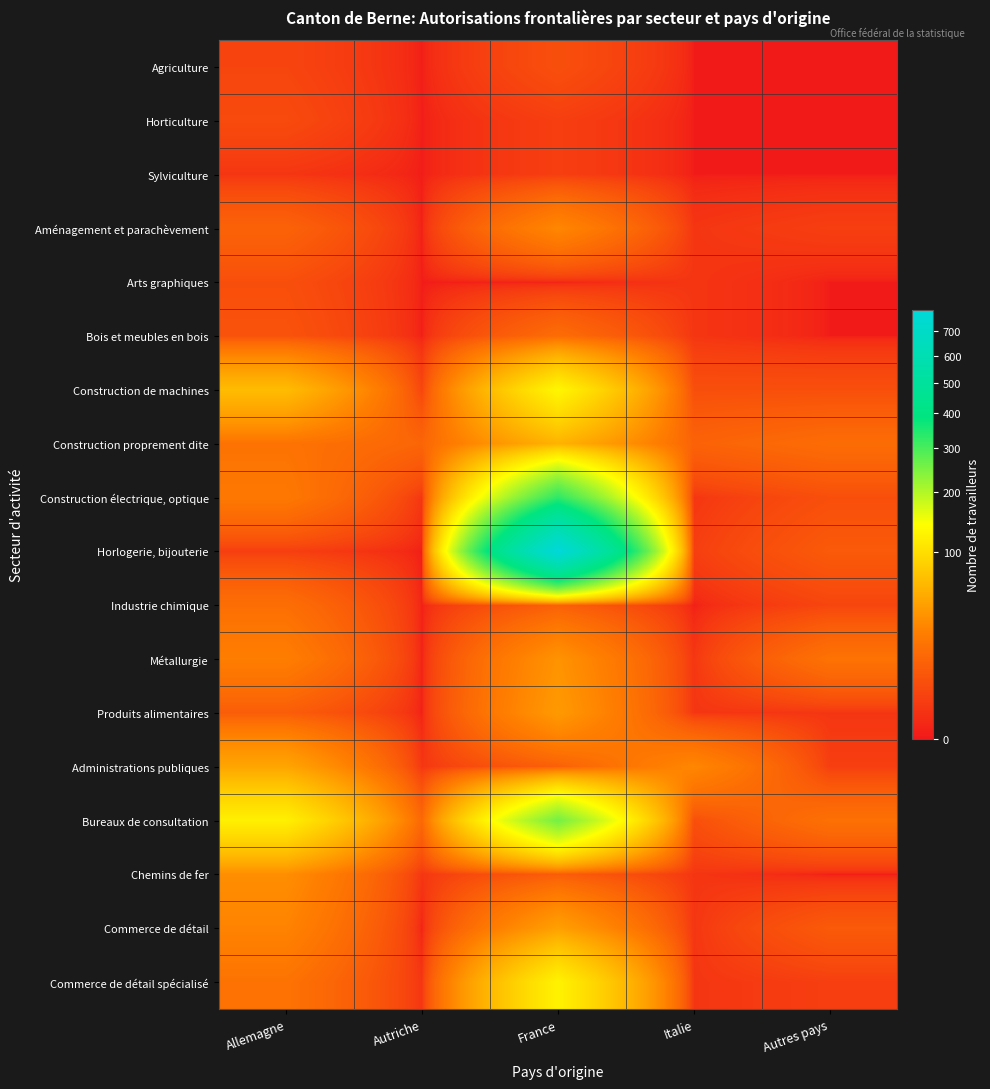

Which has a higher value, Allemagne or Autres pays?

Allemagne